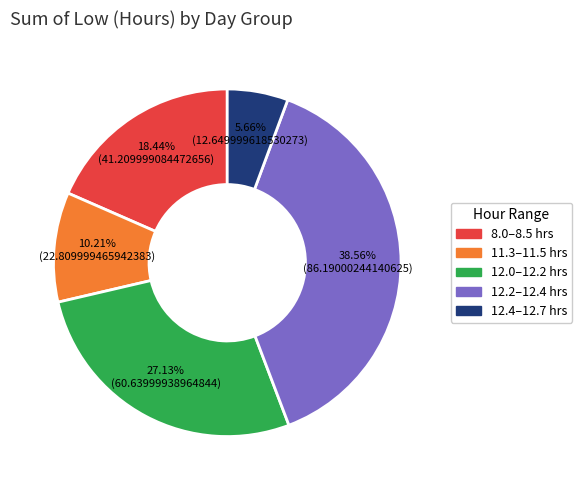

How many slices are in this pie chart?

5